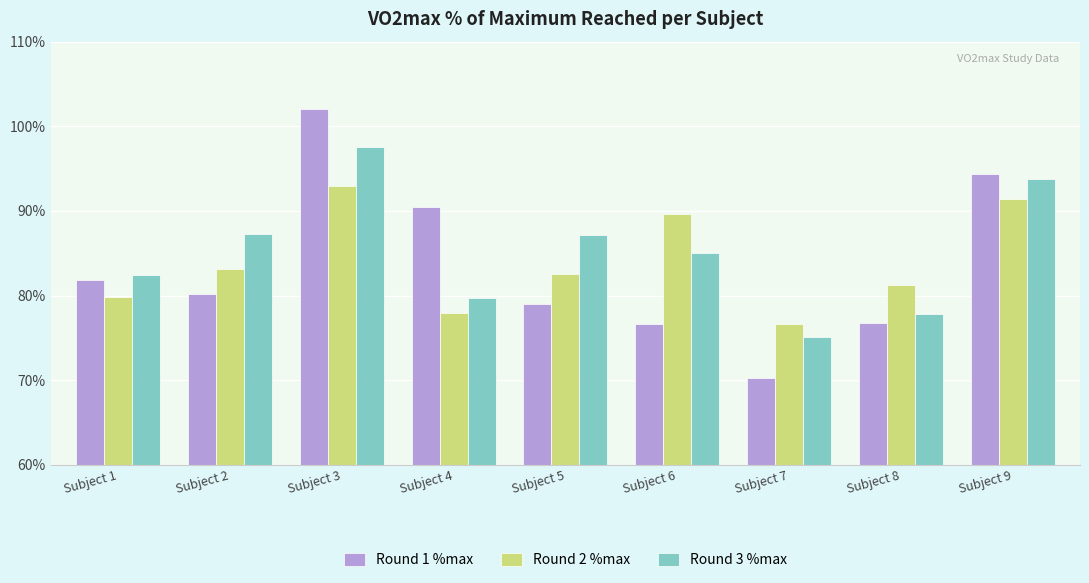

At which category is the sum across all series the highest?

Subject 3